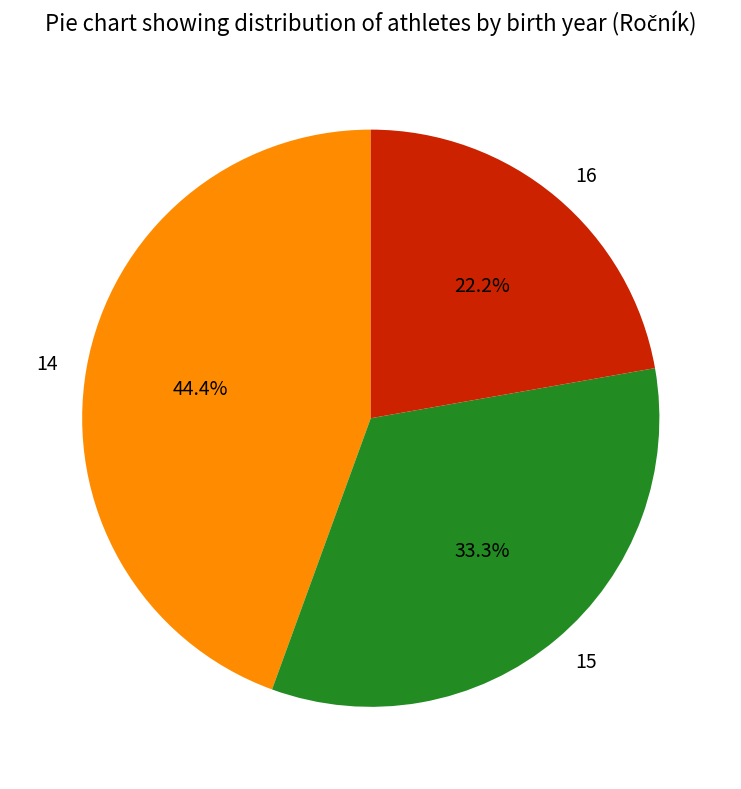

How much of the chart is everything except 15?

66.7%